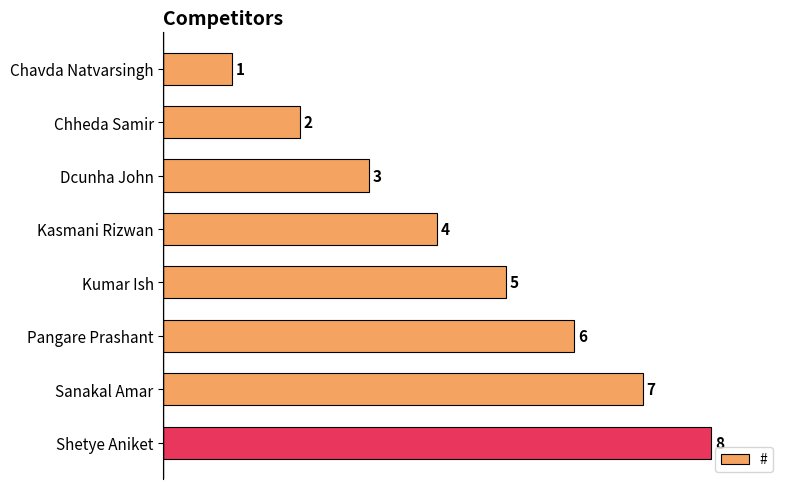

What is the greatest value displayed?

8